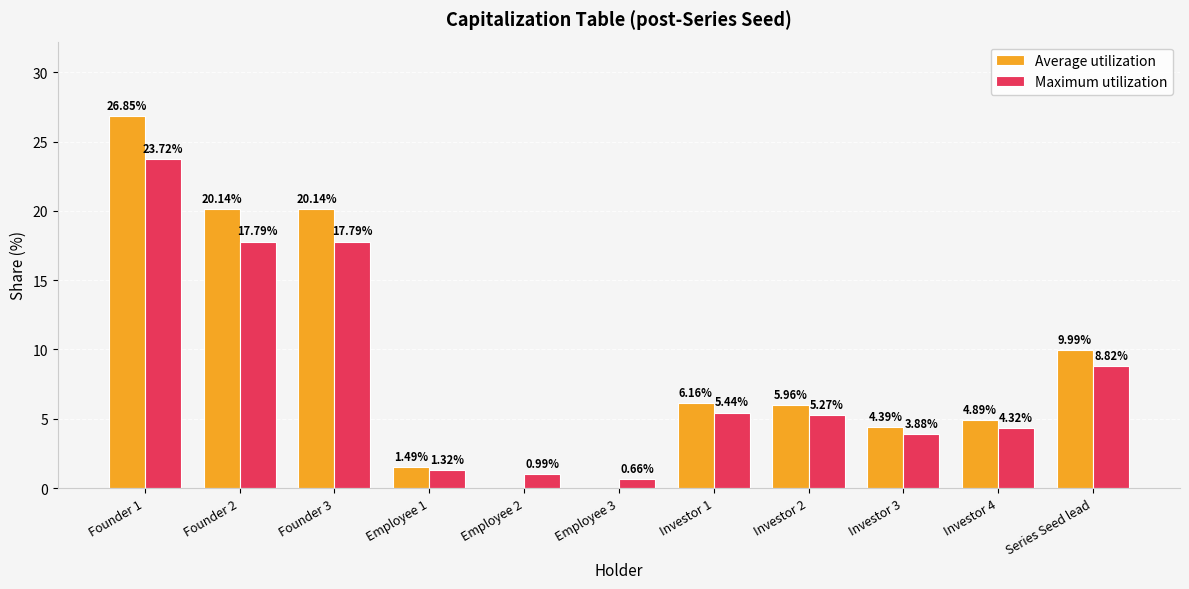

What is the sum of the Maximum utilization values at Investor 4 and Employee 3?

5.0